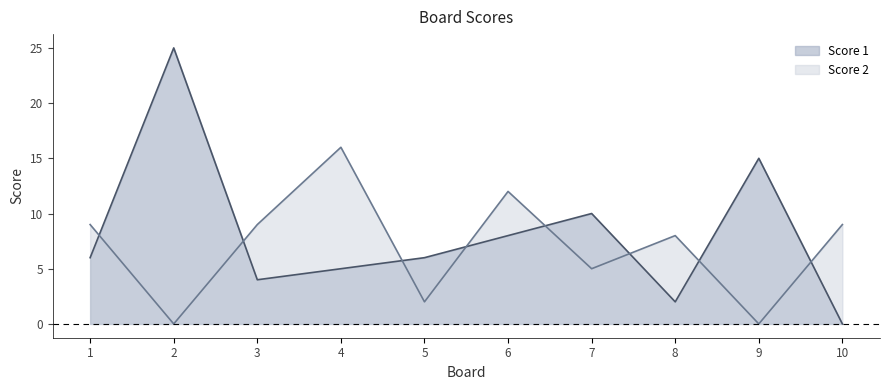

How many lines are shown in the chart?

2